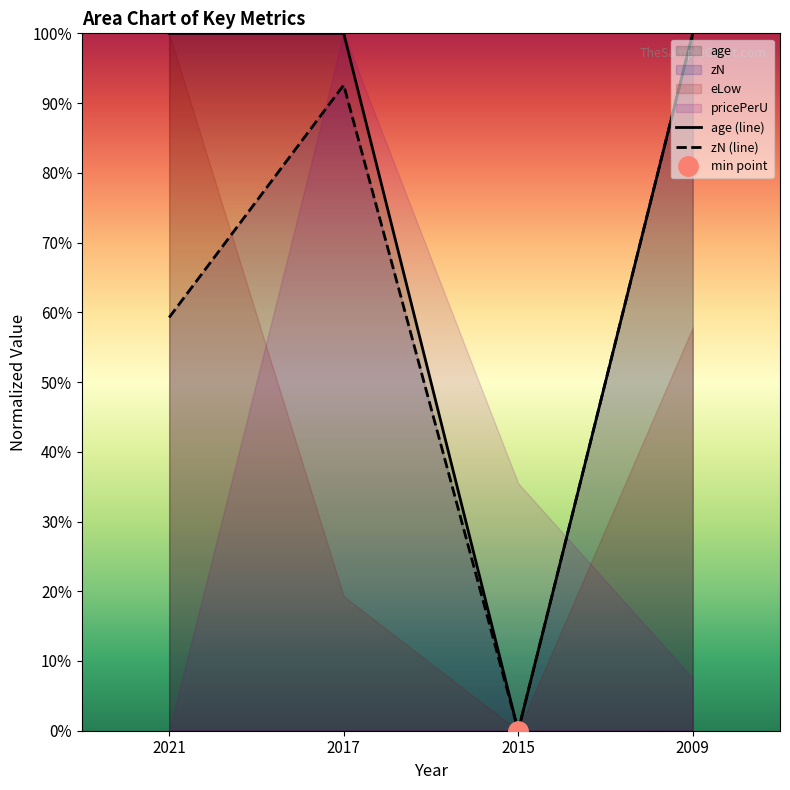

True or false: zN (line) and age (line) intersect in this chart.

False